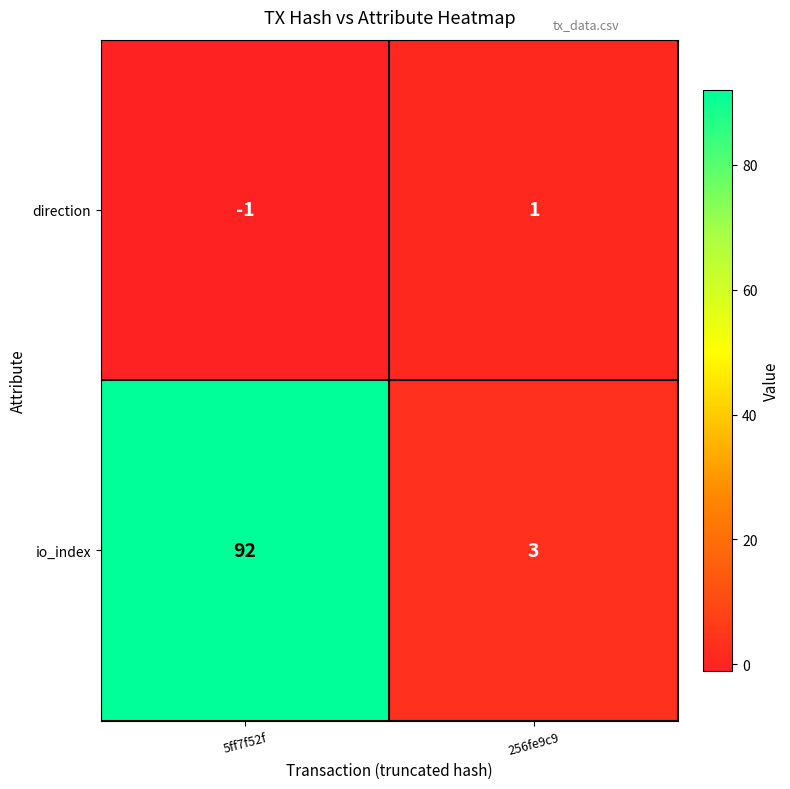

At how many categories does at least one series exceed 49?

1